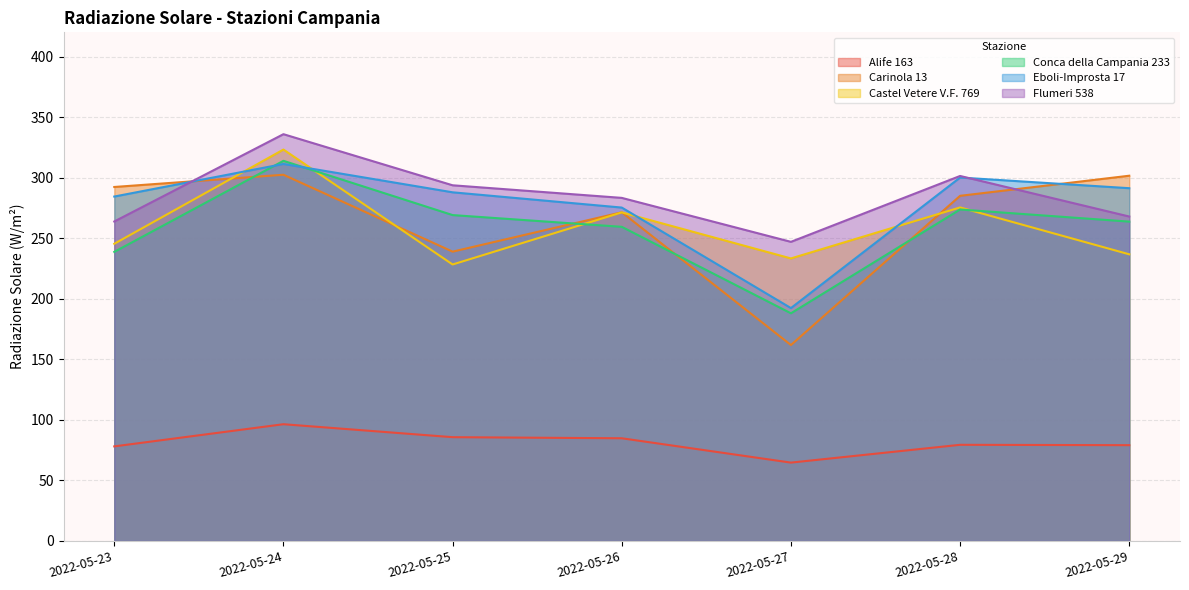

What is the difference between the Castel Vetere V.F. 769 values at 2022-05-24 and 2022-05-29?

86.5